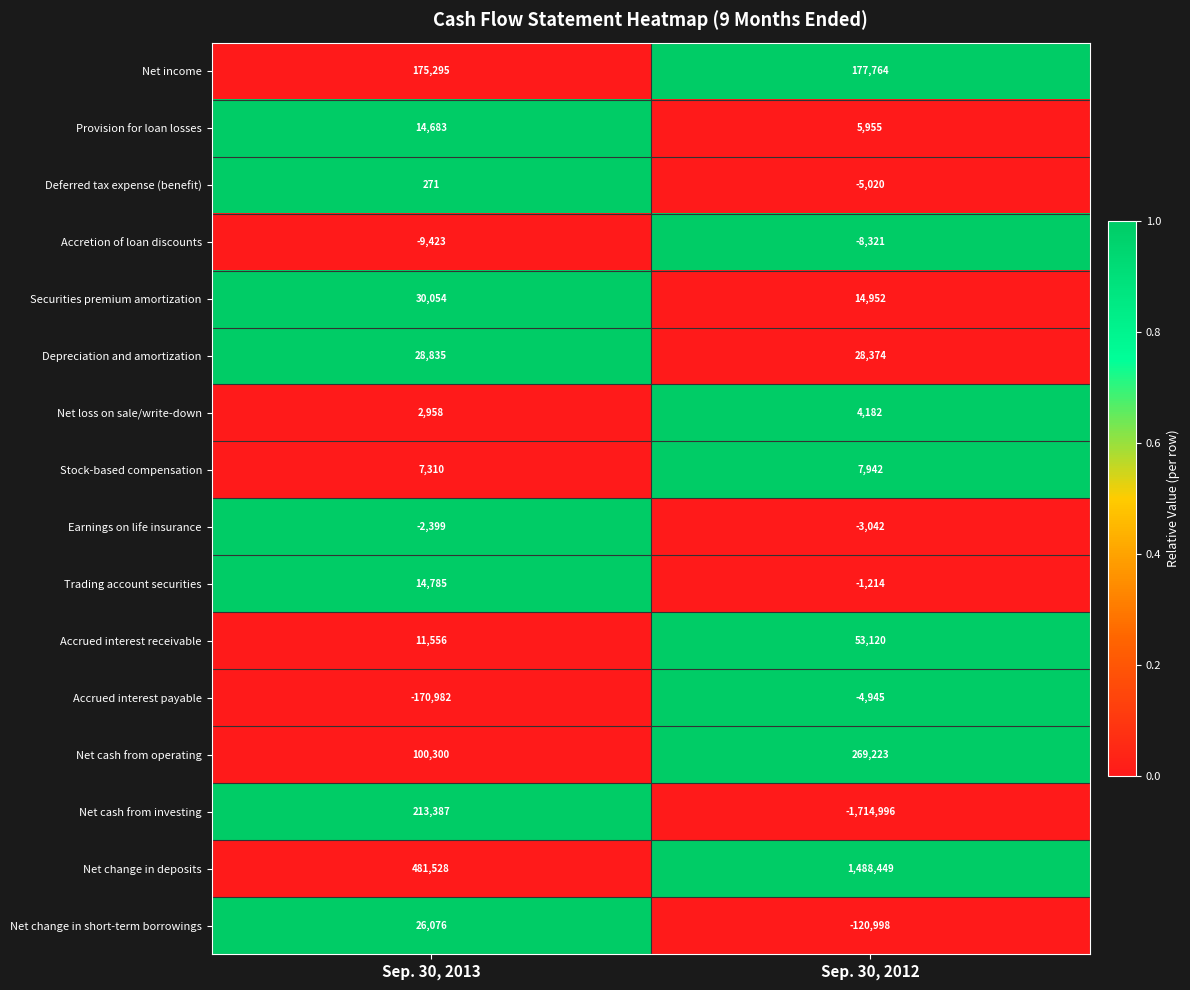

At which category is the sum across all series the highest?

Sep. 30, 2013